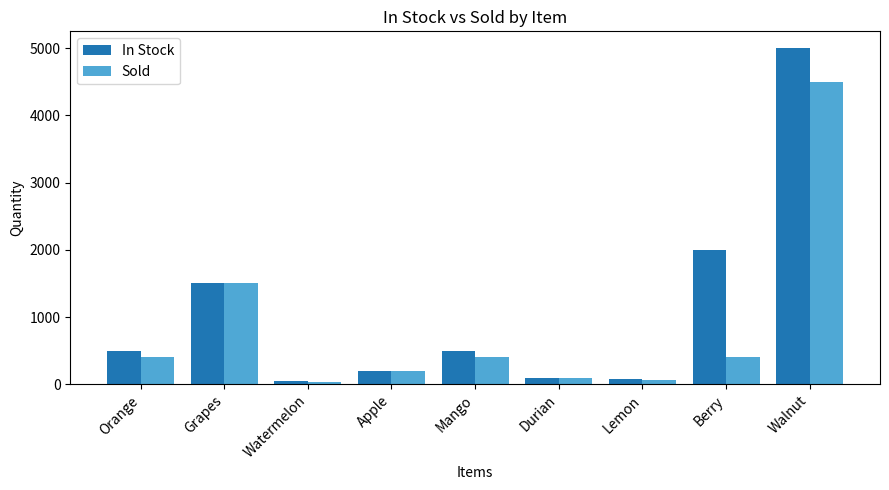

What is the difference between the Sold values at Orange and Grapes?

1100